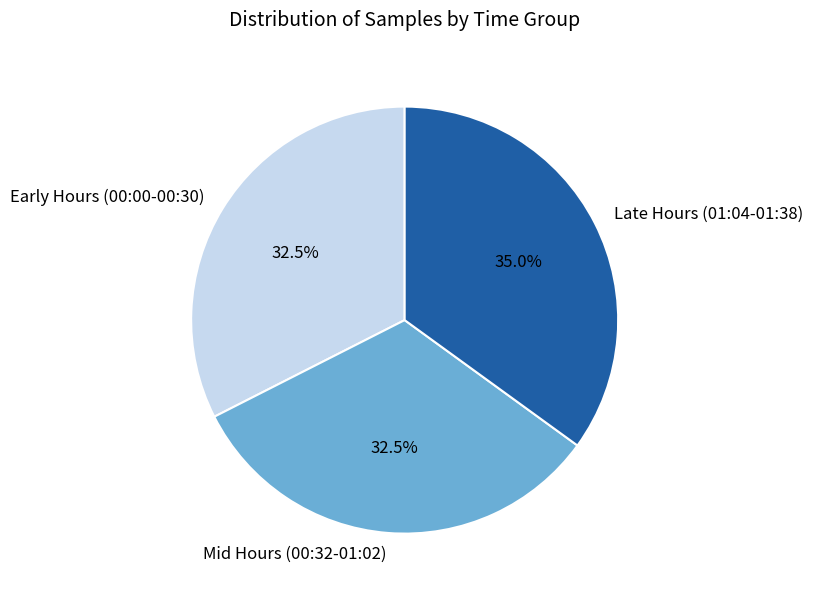

Does Late Hours (01:04-01:38) represent more than half of the total?

No